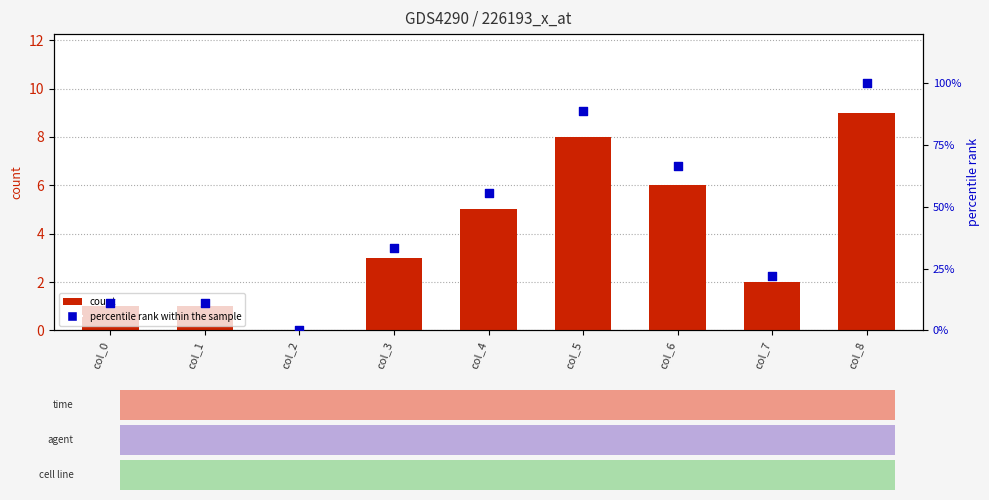

Which series contains the lowest Y value?

count